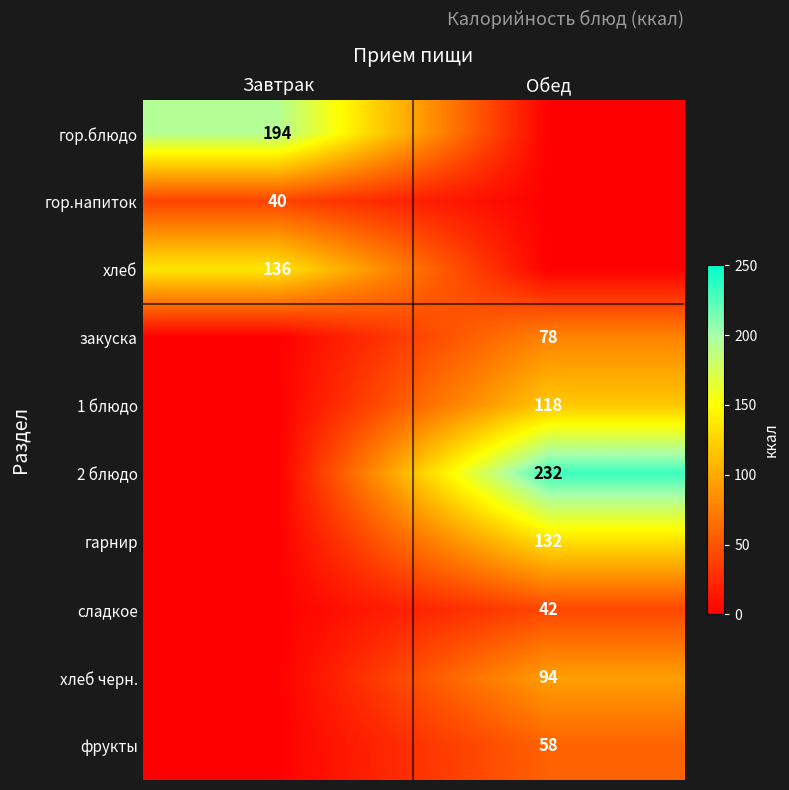

Is it true that хлеб черн. equals 157 at Обед?

False